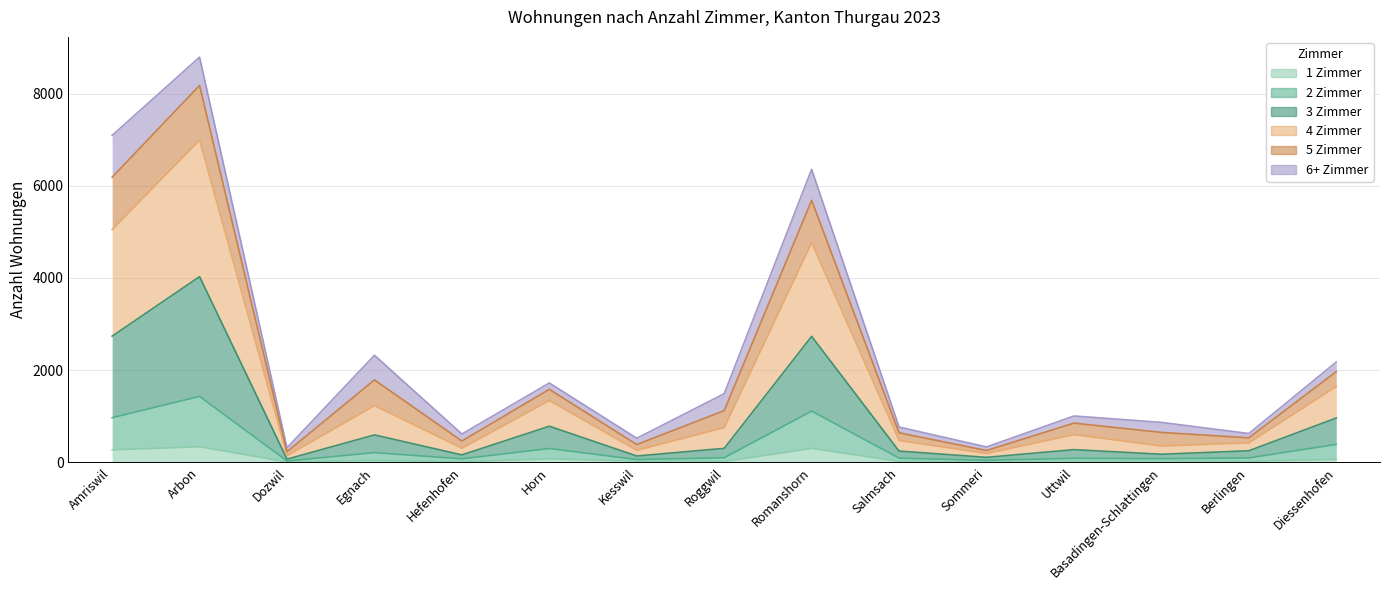

What is the sum of all 2 Zimmer values?

5025